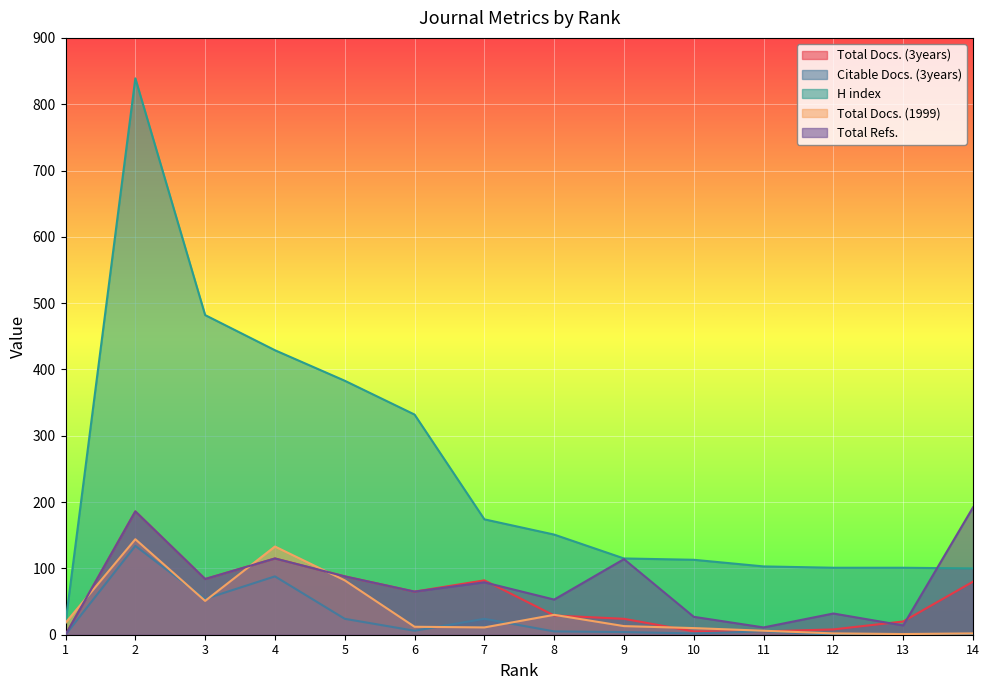

What is the average value of the Citable Docs. (3years) series?

25